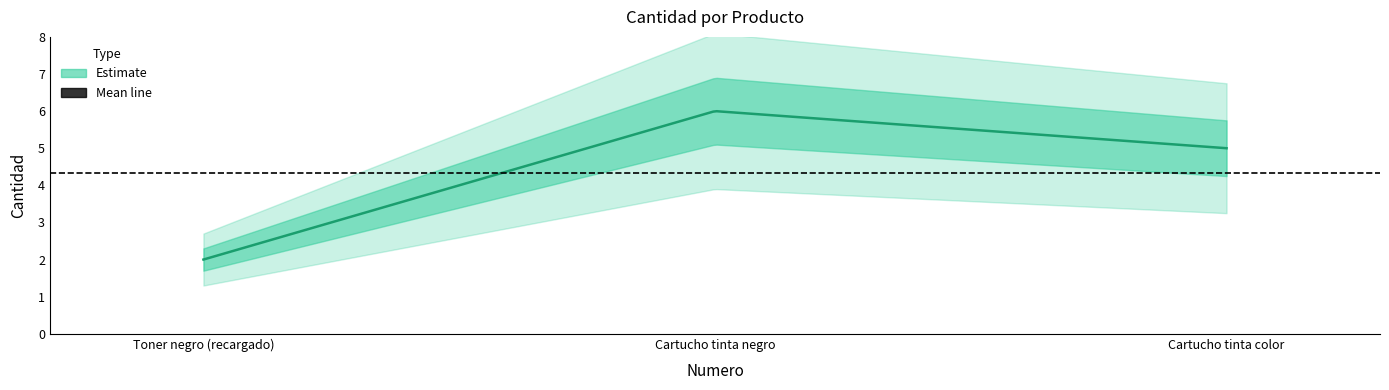

Reading left to right, list all the values displayed in this chart.

2	6	5